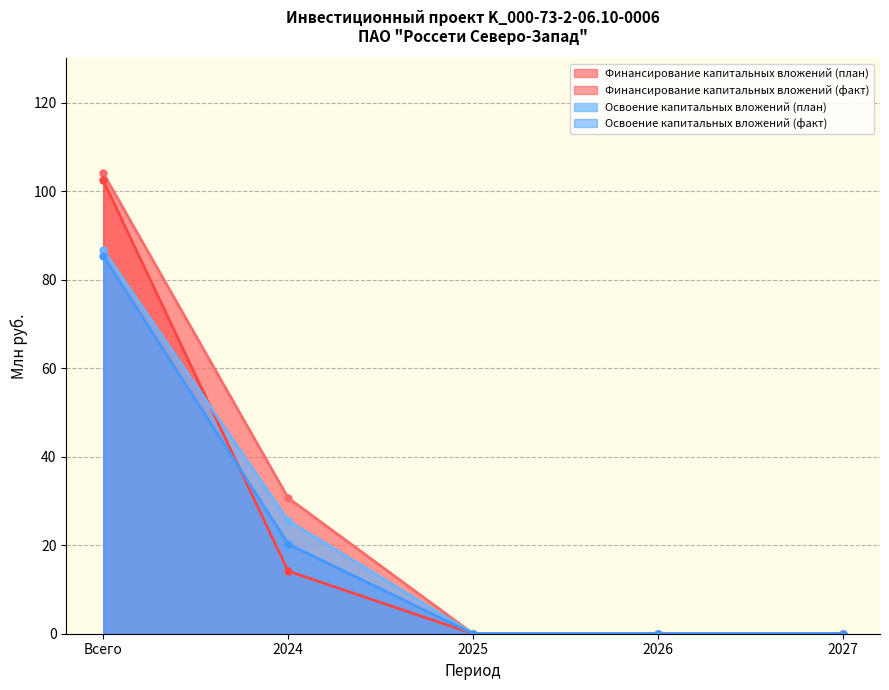

What are all the series names shown in the legend?

Финансирование капитальных вложений (план), Финансирование капитальных вложений (факт), Освоение капитальных вложений (план), Освоение капитальных вложений (факт)